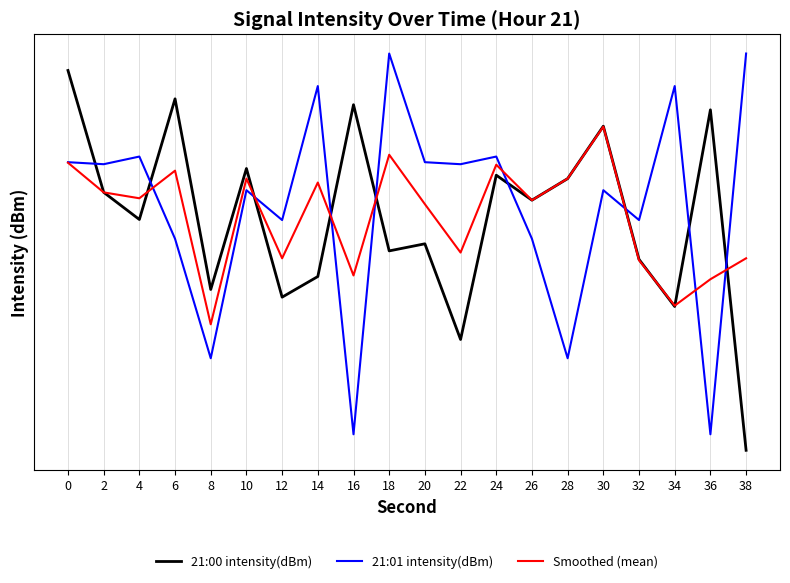

How many lines are shown in the chart?

3